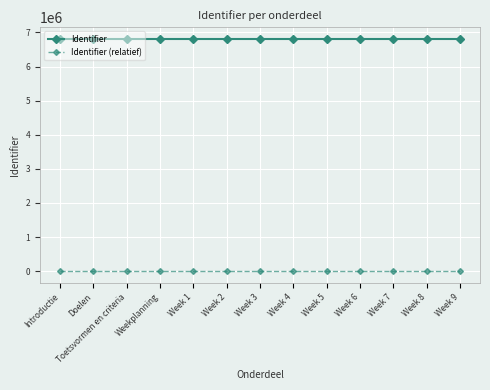

True or false: Identifier and Identifier (relatief) intersect in this chart.

False